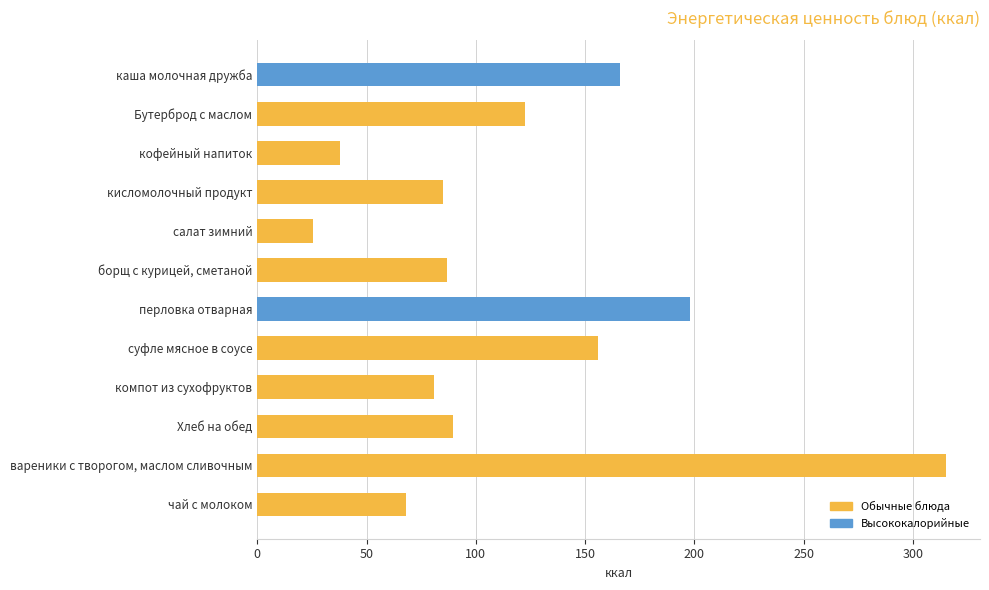

Rank the categories by value from highest to lowest.

вареники с творогом, маслом сливочным, перловка отварная, каша молочная дружба, суфле мясное в соусе, Бутерброд с маслом, Хлеб на обед, борщ с курицей, сметаной, кисломолочный продукт, компот из сухофруктов, чай с молоком, кофейный напиток, салат зимний